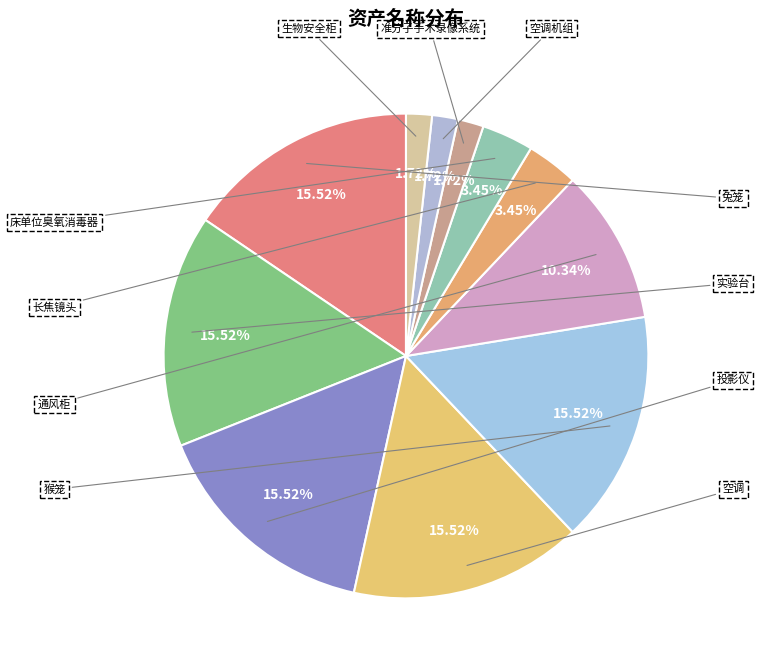

Count the number of slices in the pie.

11